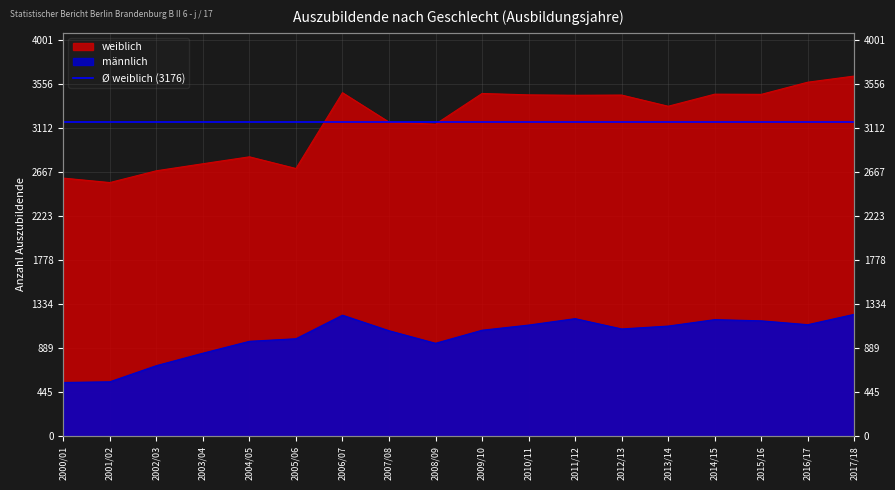

What is the difference between the männlich values at 2002/03 and 2017/18?

519